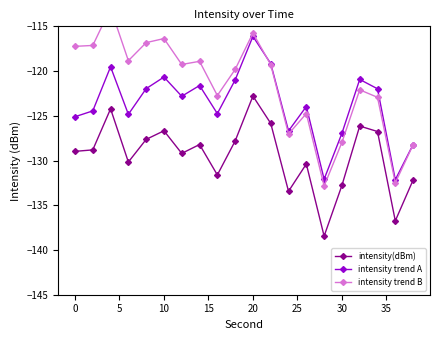

At how many categories does at least one series exceed -130?

18